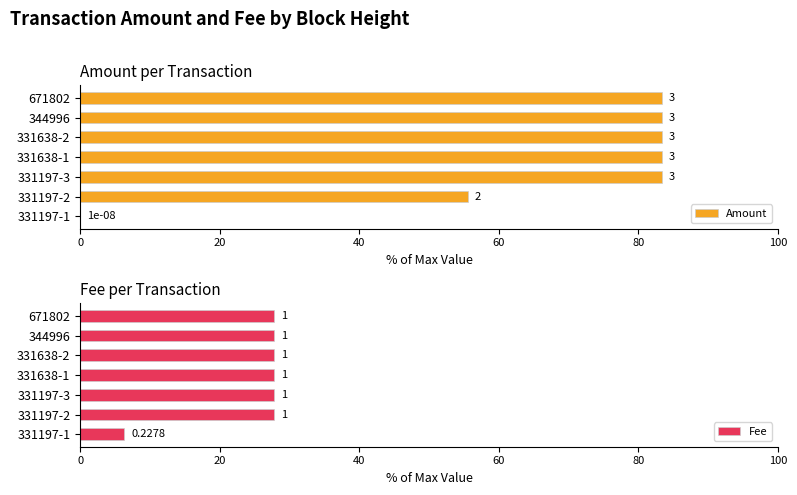

List the series in order of their peak value, lowest first.

Fee, Amount